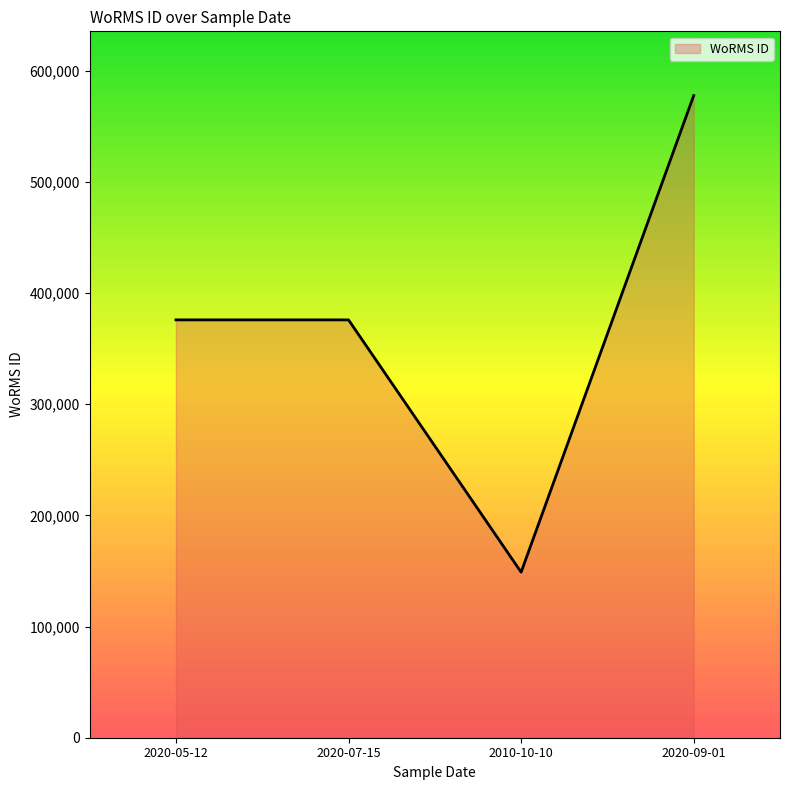

Read the value at 2020-07-15, to the nearest 100.

375900